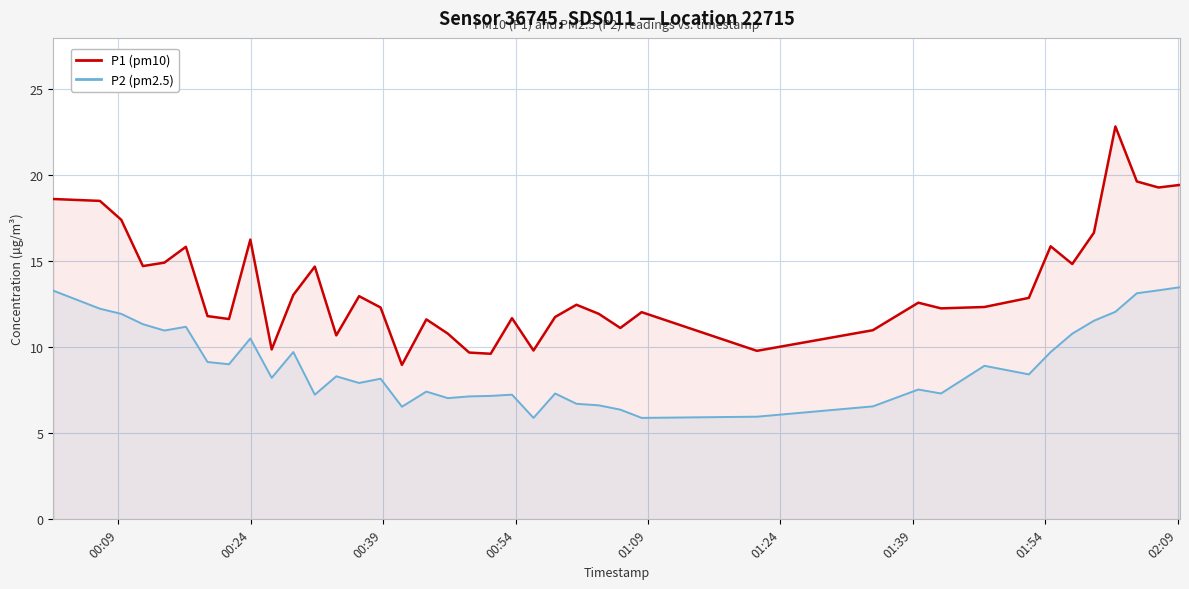

True or false: P2 (pm2.5) and P1 (pm10) cross at least once.

False